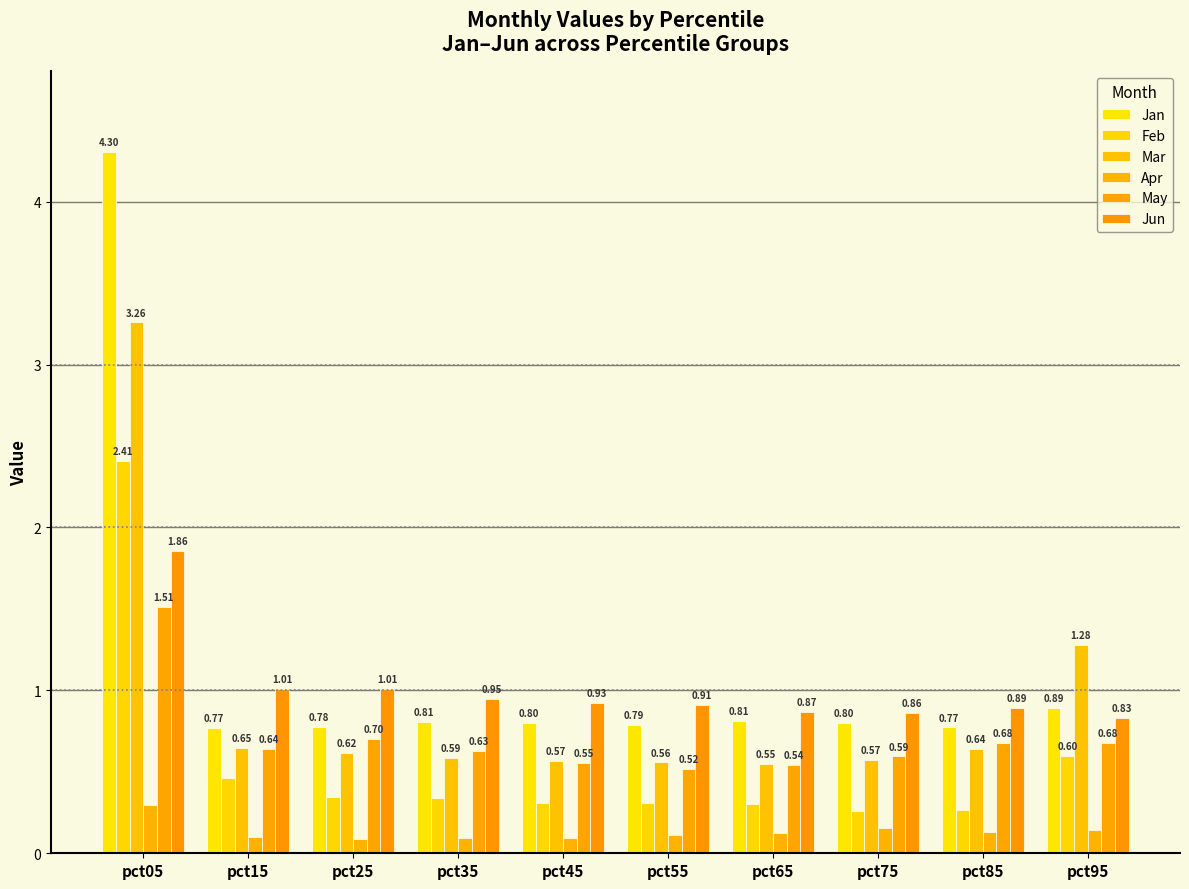

What is the total value across all series at pct75?

3.2